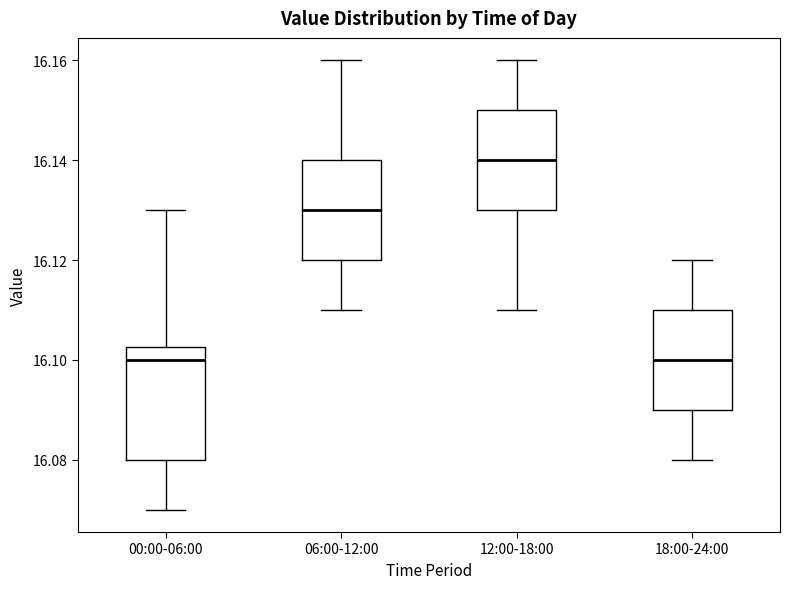

Where does the median line of the box for 00:00-06:00 sit on the y-axis? The values are not printed on the chart, so give them approximately, as read against the axis.

16.100